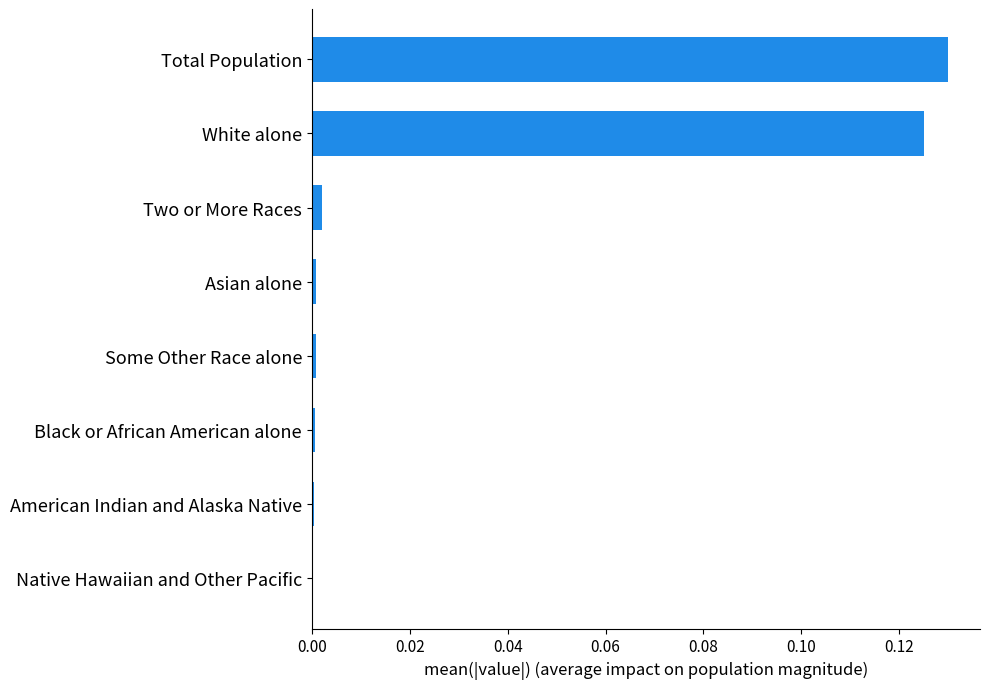

What is the sum of all values?

0.3